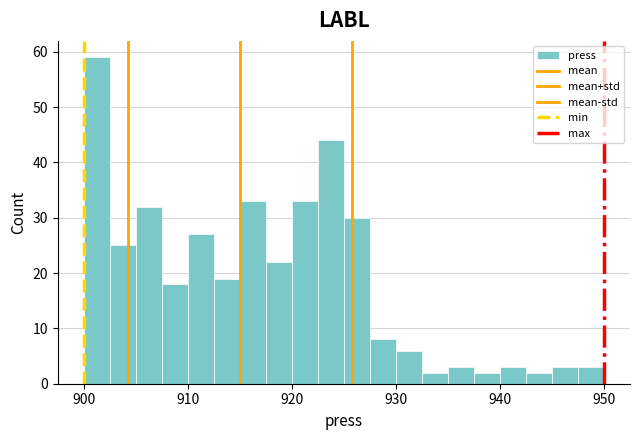

Read against the x-axis, roughly where is the centre of the tallest bar?

901